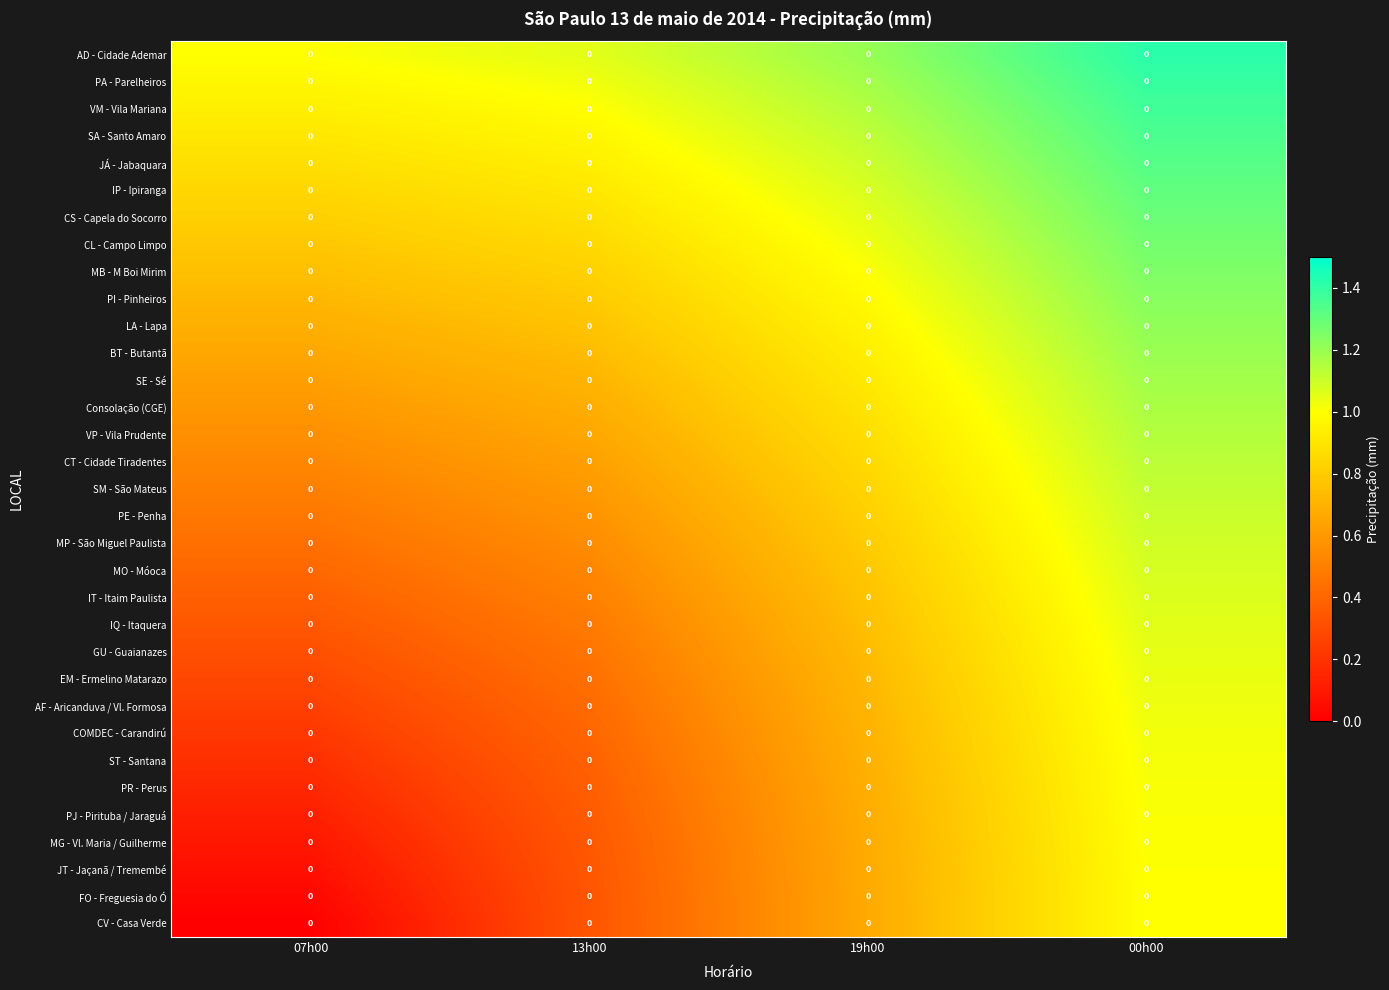

True or false: CV - Casa Verde has a value of 1.1 at 19h00.

False